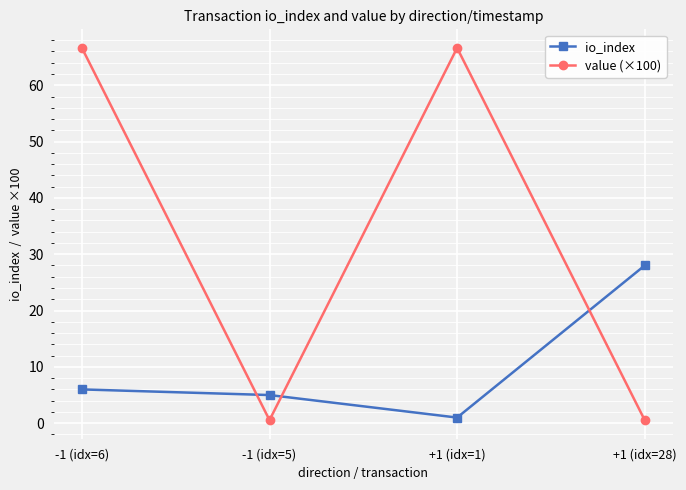

What is the spread (max minus min) of values at +1 (idx=1)?

65.6